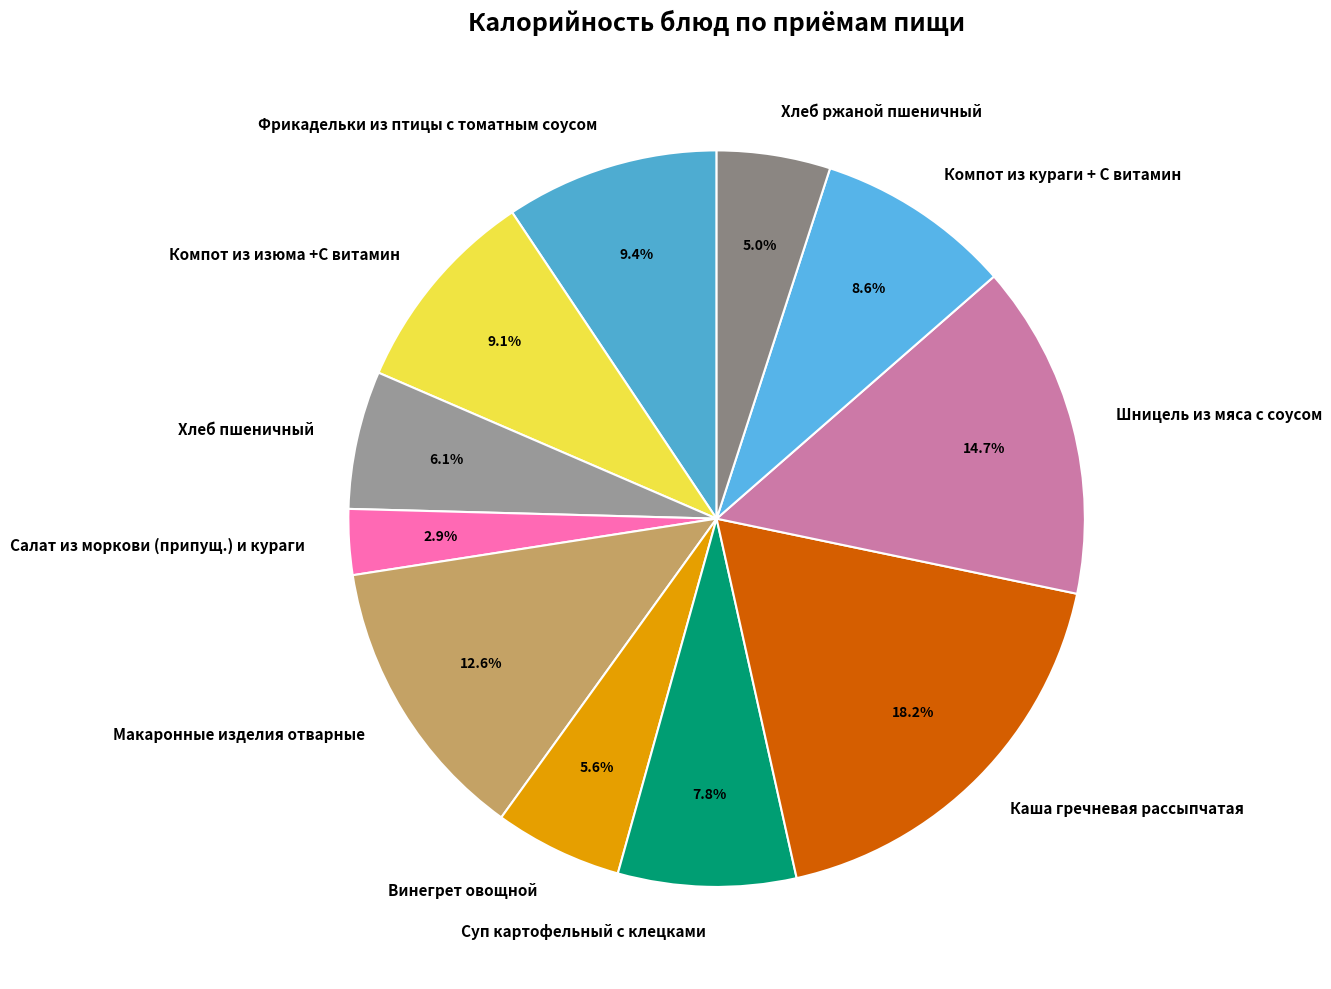

Which category has the smallest portion of the pie?

Салат из моркови (припущ.) и кураги